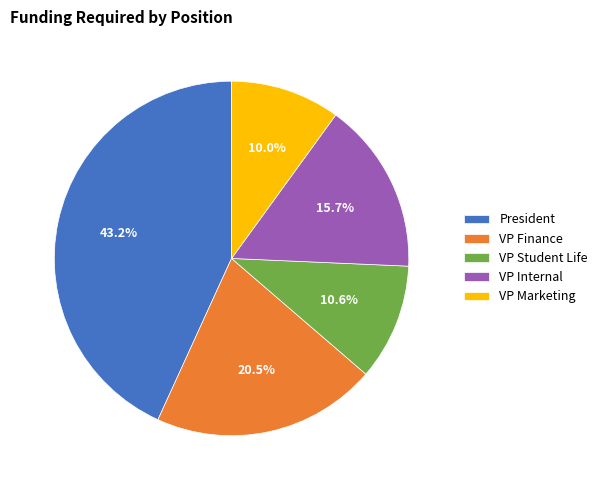

Does VP Internal represent more than half of the total?

No